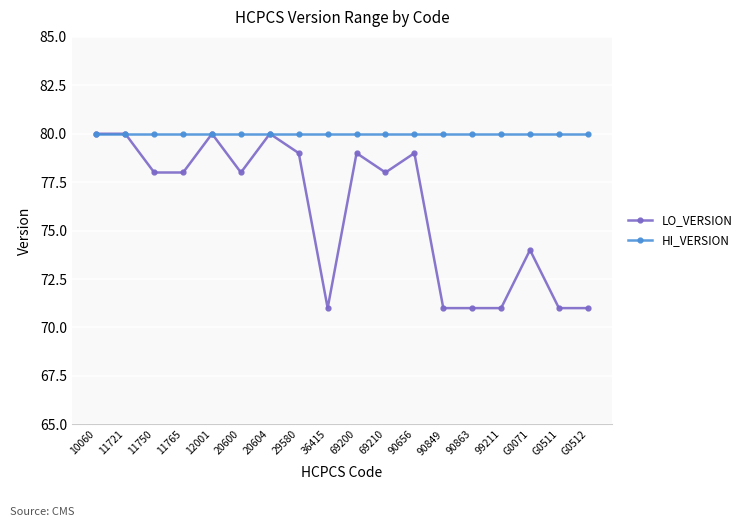

Which series changed the most between 20604 and 90849?

LO_VERSION